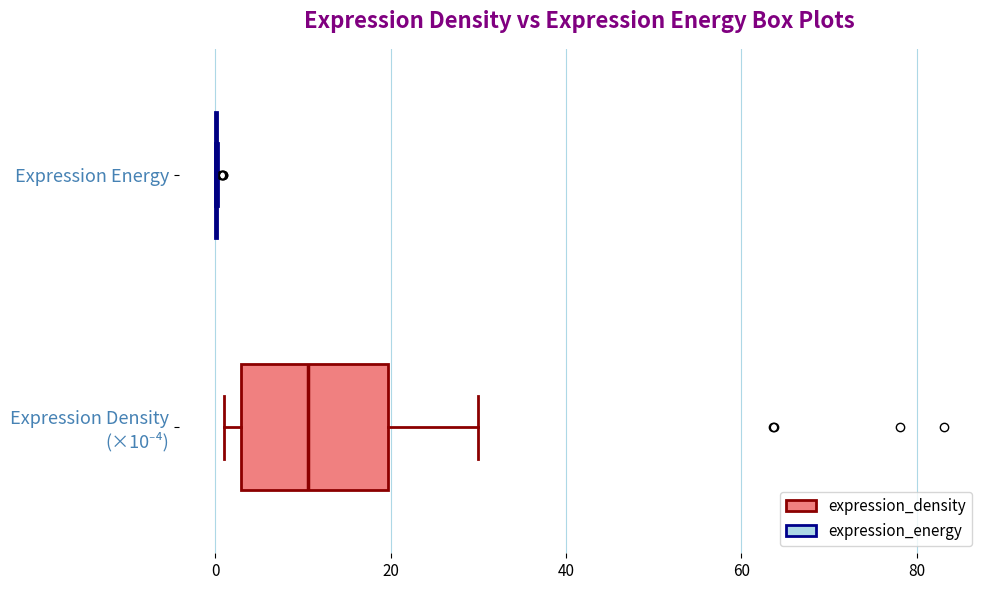

Comparing the boxes themselves (not the whiskers), which one is the widest?

Expression Density (×10⁻⁴)